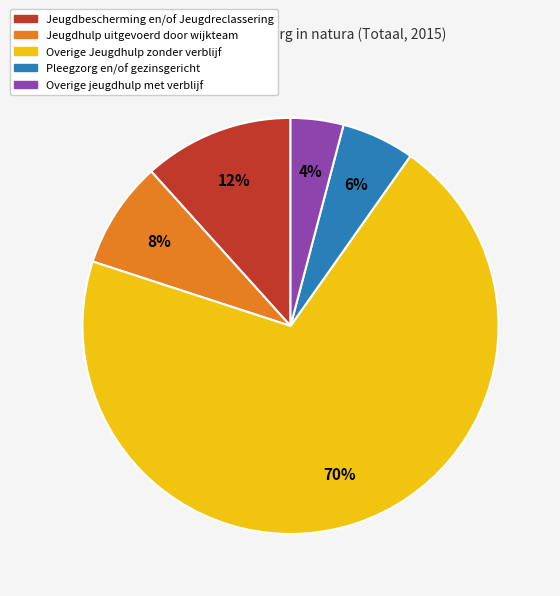

What is the majority slice?

Overige Jeugdhulp zonder verblijf